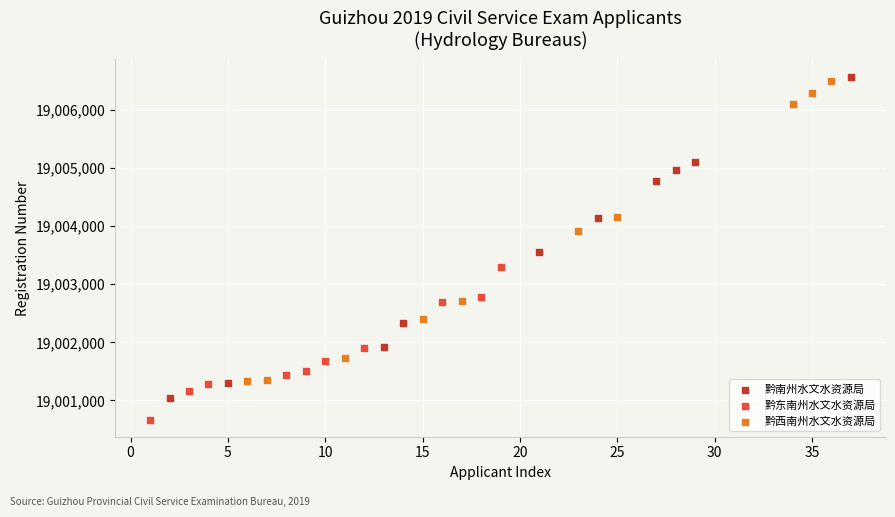

What are all the series names shown in the legend?

黔南州水文水资源局, 黔东南州水文水资源局, 黔西南州水文水资源局